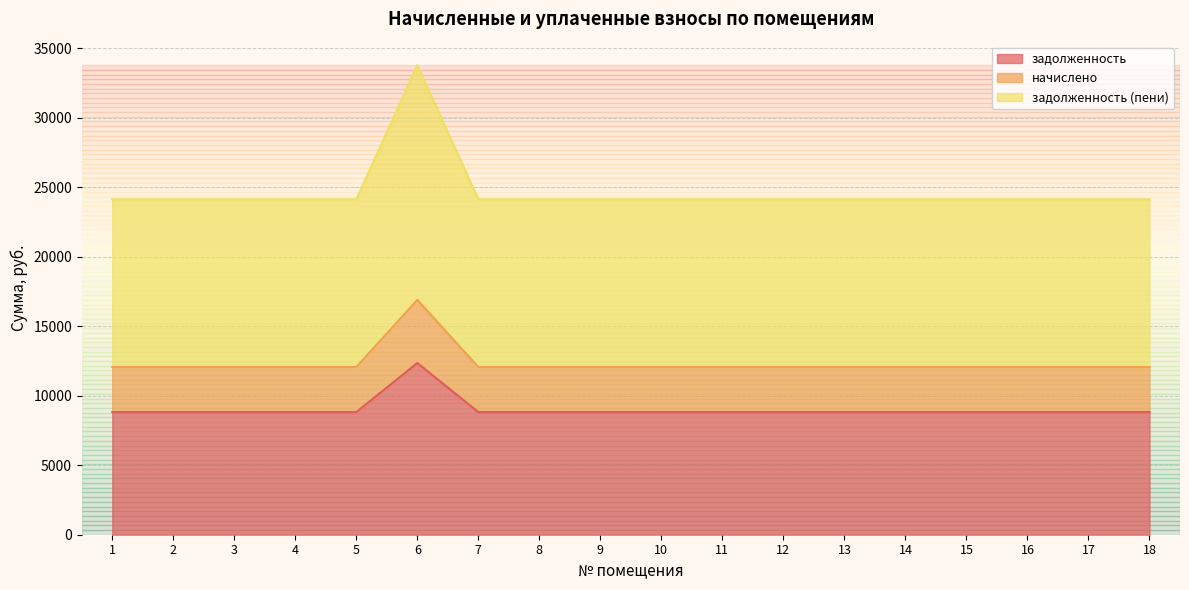

What is the smallest value displayed?

8820